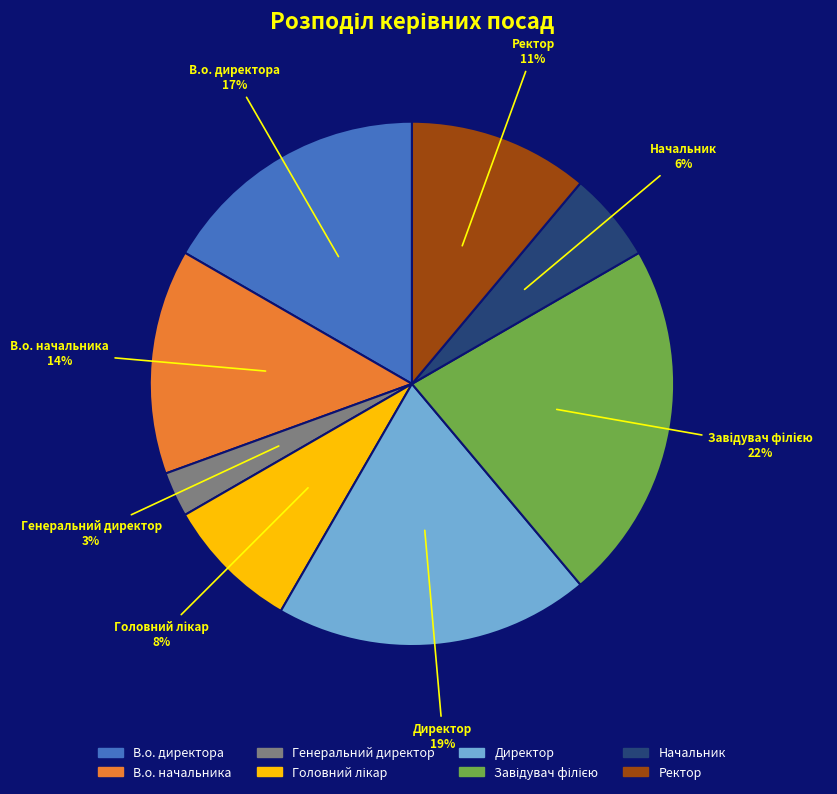

Is В.о. начальника the majority of the pie?

No